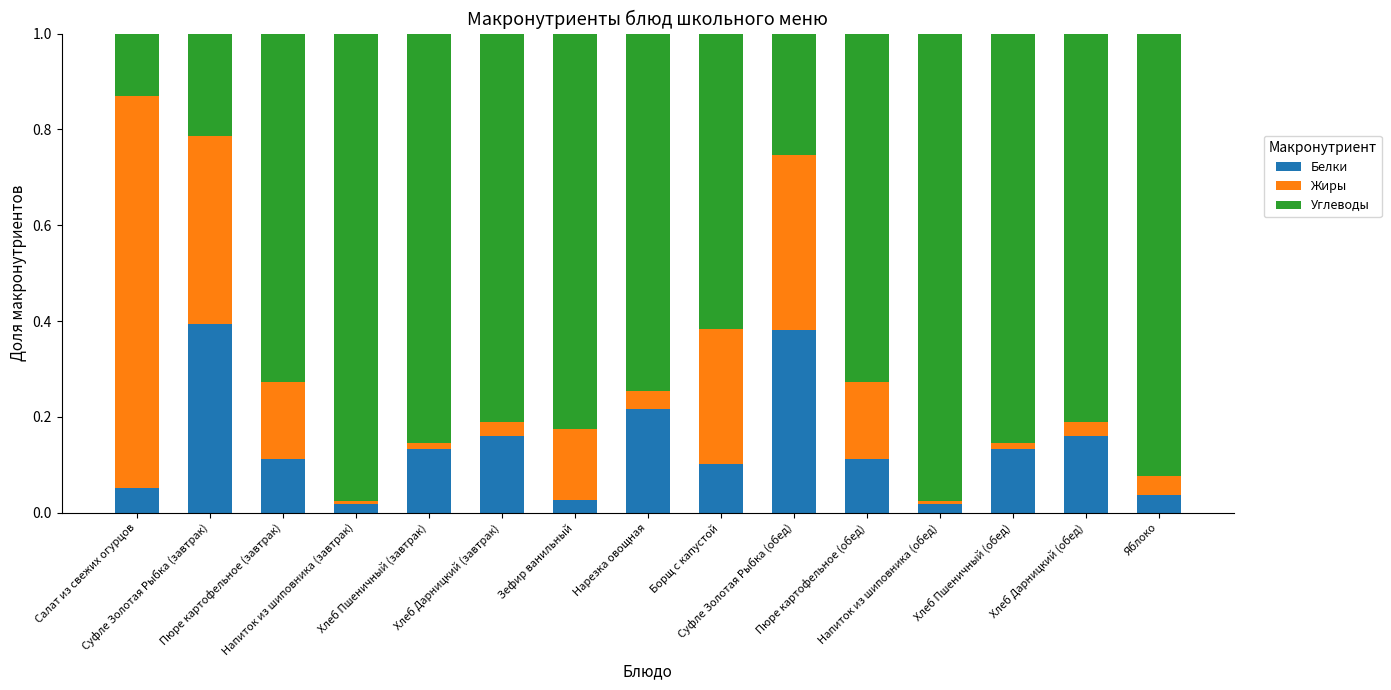

Which series has the largest range (max minus min)?

Углеводы